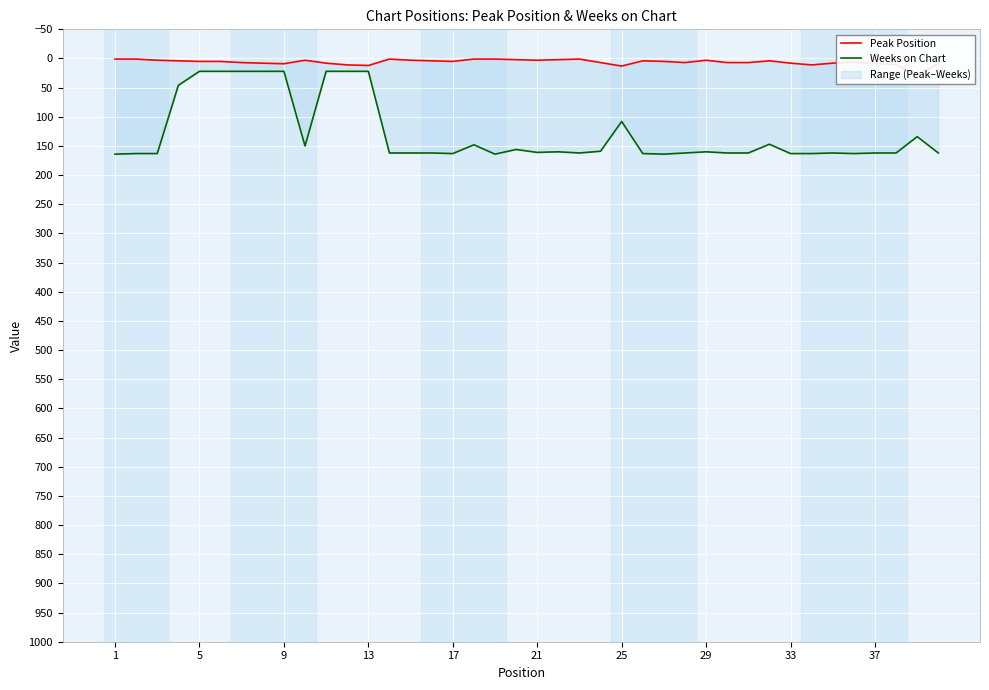

True or false: Peak Position and Weeks on Chart cross at least once.

False